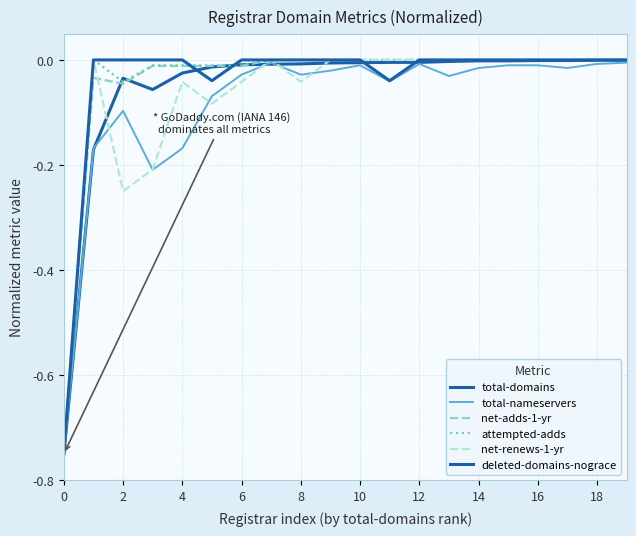

Which series has the largest total across all categories?

deleted-domains-nograce